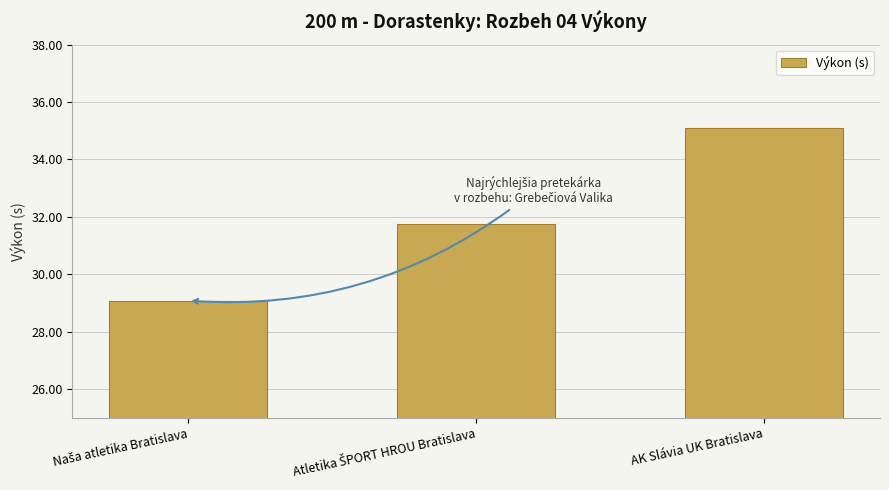

What is the label of the 3rd bar from the left?

AK Slávia UK Bratislava